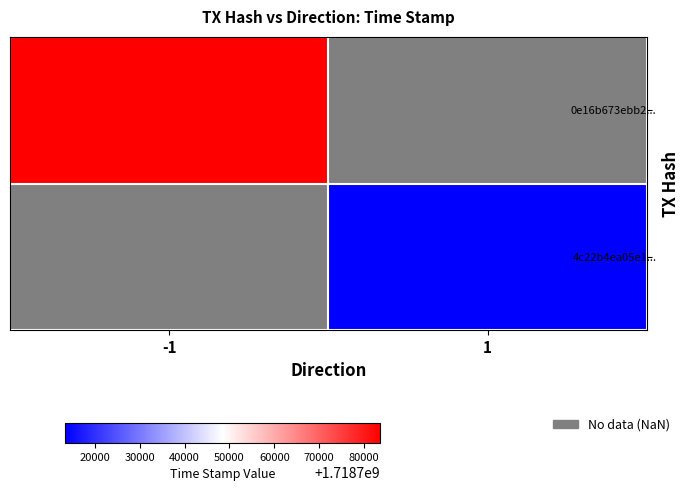

Which series has the largest range (max minus min)?

0e16b673ebb2...